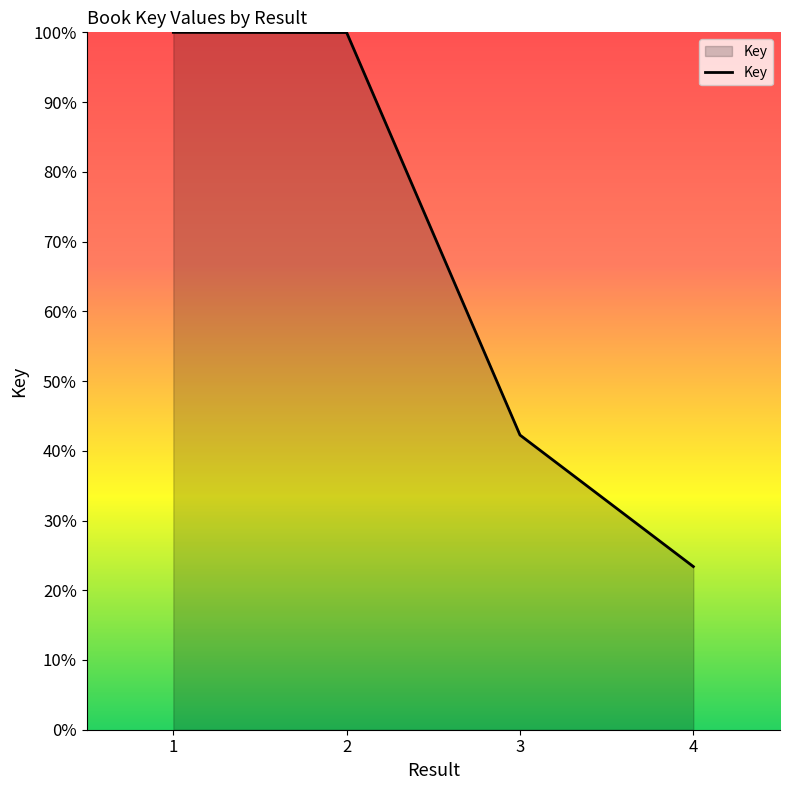

True or false: the data shows 100.0 at 2.

True